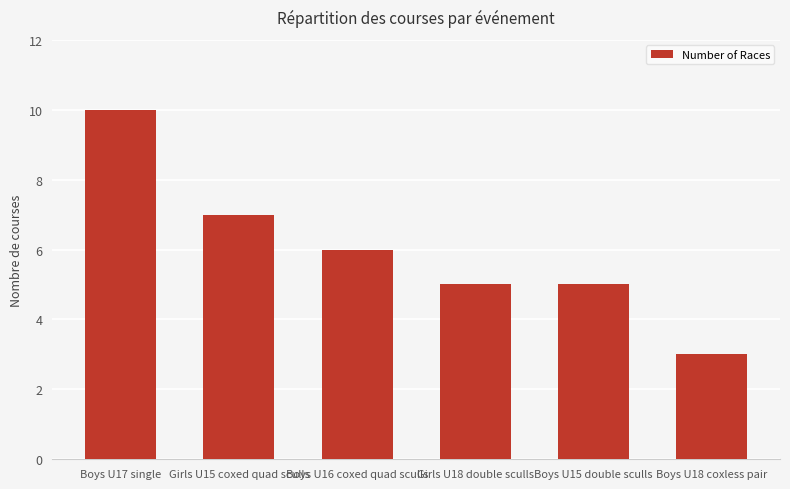

Between Boys U18 coxless pair and Girls U18 double sculls, which is larger?

Girls U18 double sculls